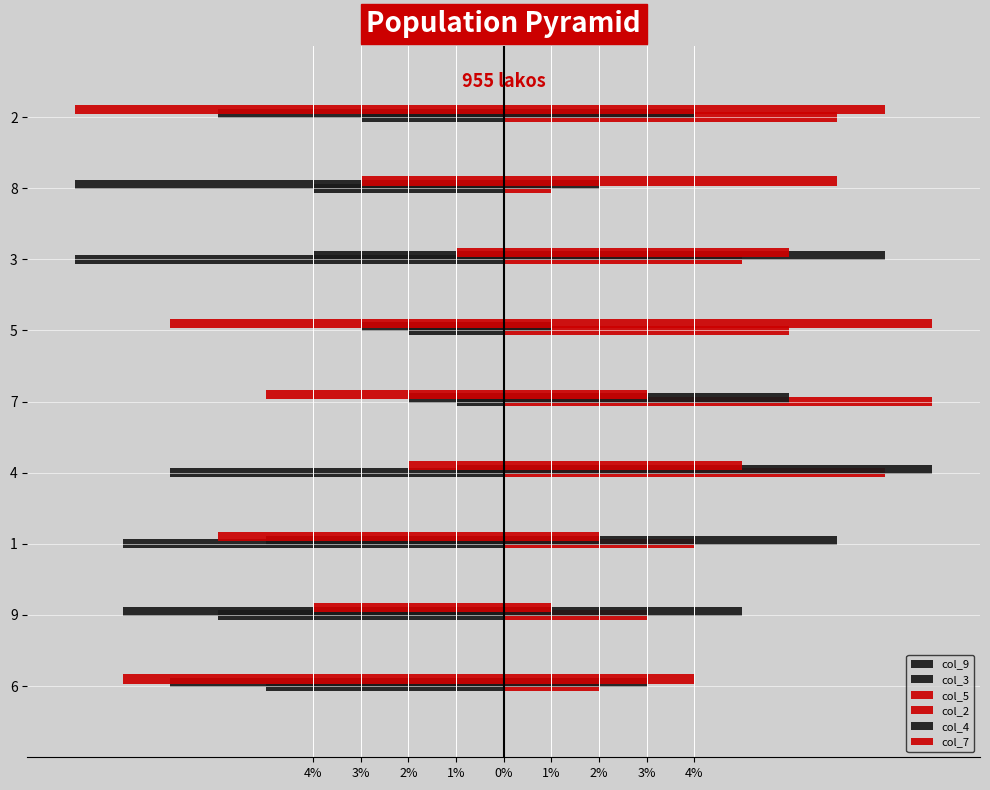

Reading left to right, list all the values displayed in this chart.

col_9: -5	-6	-8	-7	-1	-2	-9	-4	-3
col_3: -7	-8	-5	-1	-2	-3	-4	-9	-6
col_5: -8	-4	-6	-2	-5	-7	-1	-3	-9
col_2: 2	3	4	8	9	6	5	1	7
col_4: 3	5	7	9	6	1	8	2	4
col_7: 4	1	2	5	3	9	6	7	8